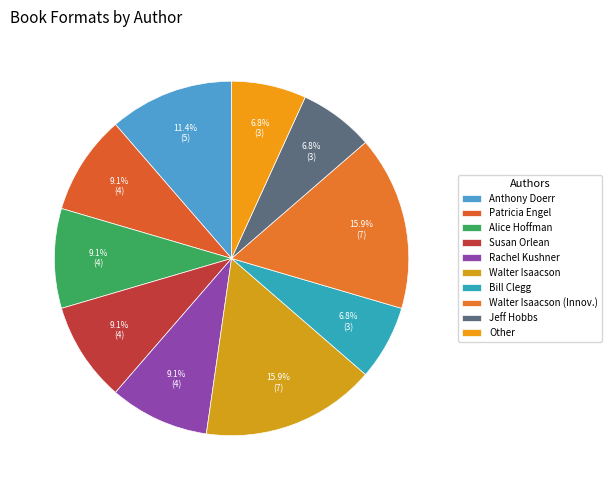

What is the ratio of the value at Rachel Kushner to the value at Patricia Engel?

1.0